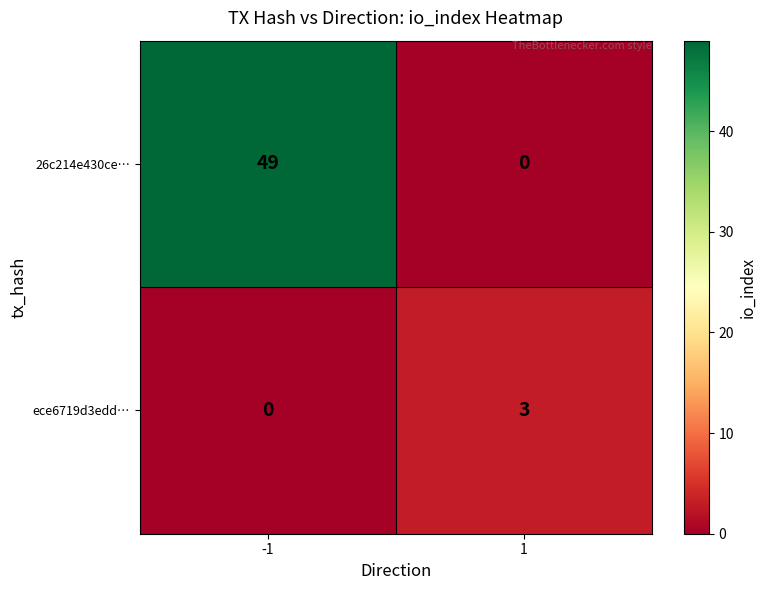

What is the highest value of the 26c214e430ce… series?

49